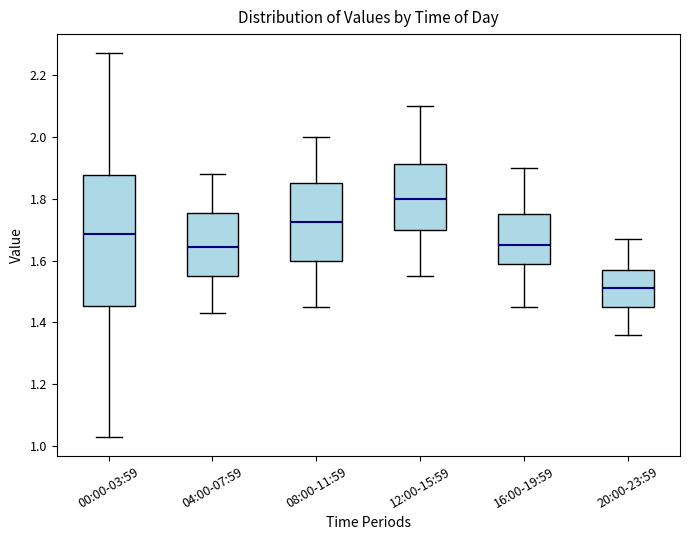

Reading left to right, read every box against the y-axis: the position of its median line, the range the box covers, and the ends of its whiskers. The values are not printed on the chart, so give them approximately, as read against the axis.

00:00-03:59: median 1.68, box 1.46 to 1.88, whiskers 1.04 to 2.28
04:00-07:59: median 1.64, box 1.56 to 1.76, whiskers 1.44 to 1.88
08:00-11:59: median 1.72, box 1.60 to 1.86, whiskers 1.46 to 2.00
12:00-15:59: median 1.80, box 1.70 to 1.92, whiskers 1.56 to 2.10
16:00-19:59: median 1.66, box 1.58 to 1.76, whiskers 1.46 to 1.90
20:00-23:59: median 1.52, box 1.46 to 1.58, whiskers 1.36 to 1.68